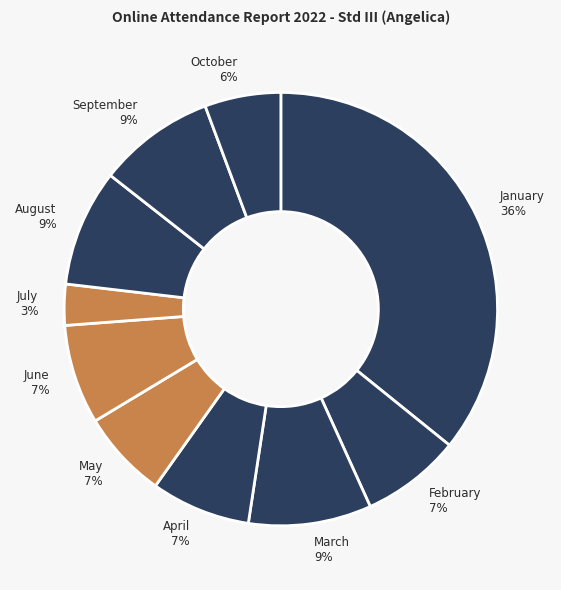

Which category has the smallest portion of the pie?

July